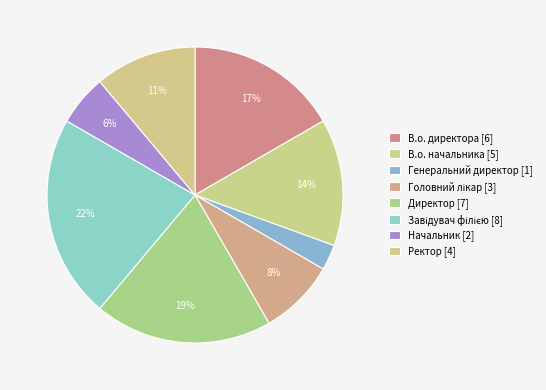

Count the number of slices in the pie.

8